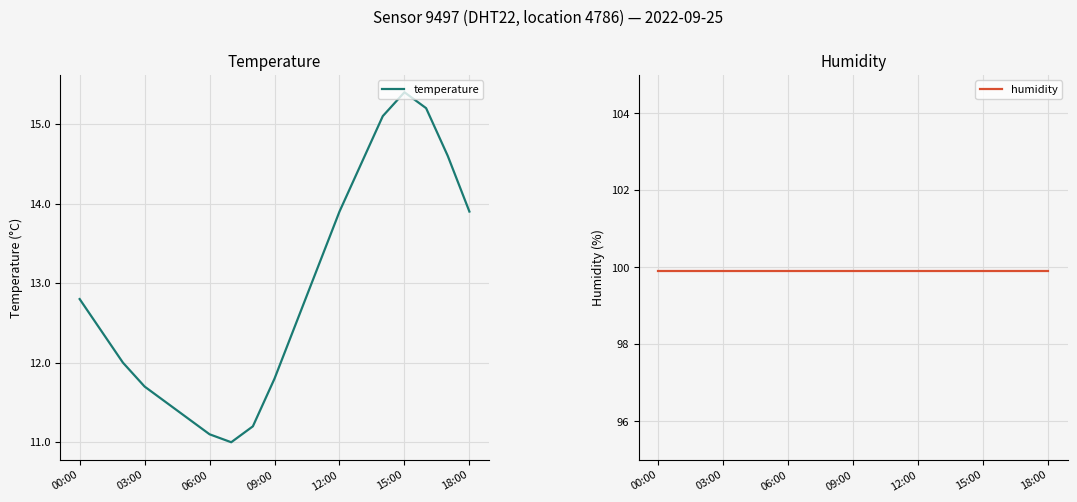

Is it true that temperature equals 11.7 at 03:00?

True